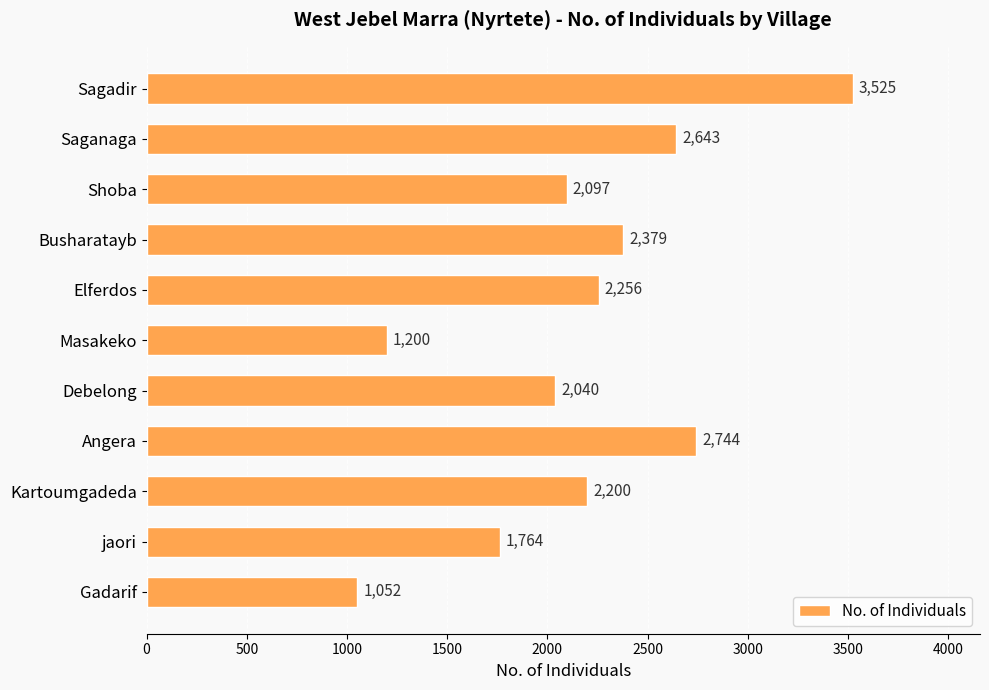

Approximately how many times larger is the value at Saganaga compared to jaori?

1.5